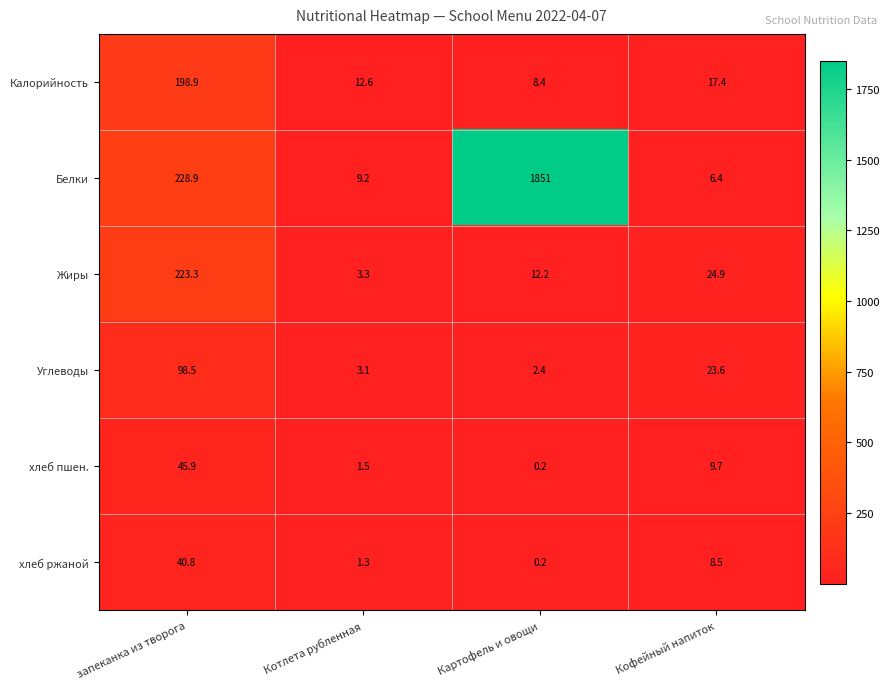

True or false: Белки has a value of 313.1 at запеканка из творога.

False